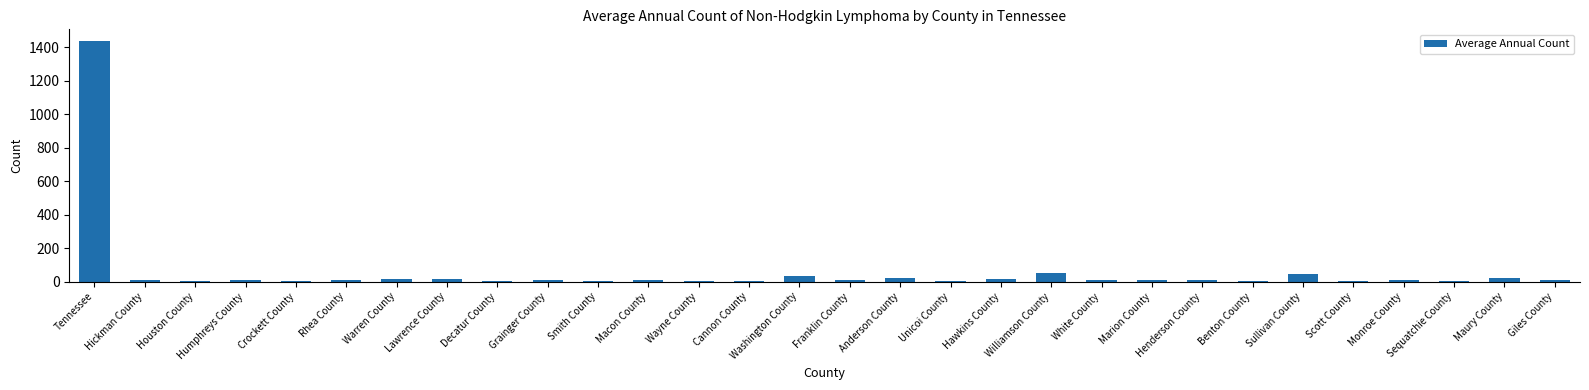

What is the sum of all values?

1797